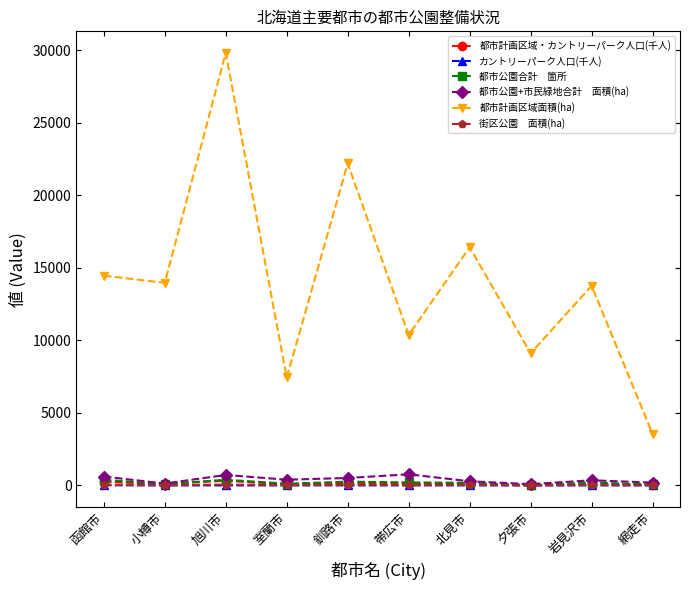

What is the label of the 1st point from the right?

網走市